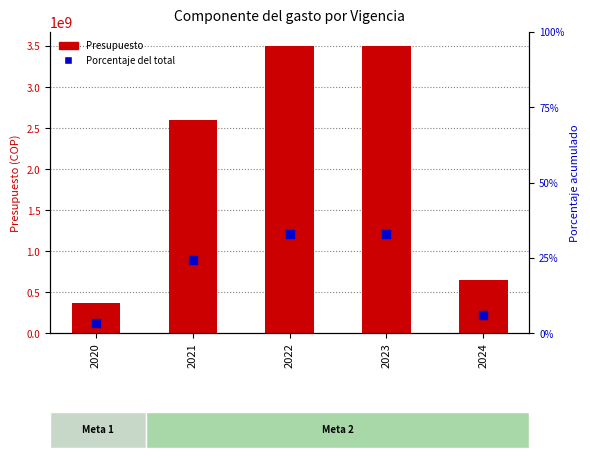

Which series reaches the maximum Y coordinate?

Presupuesto